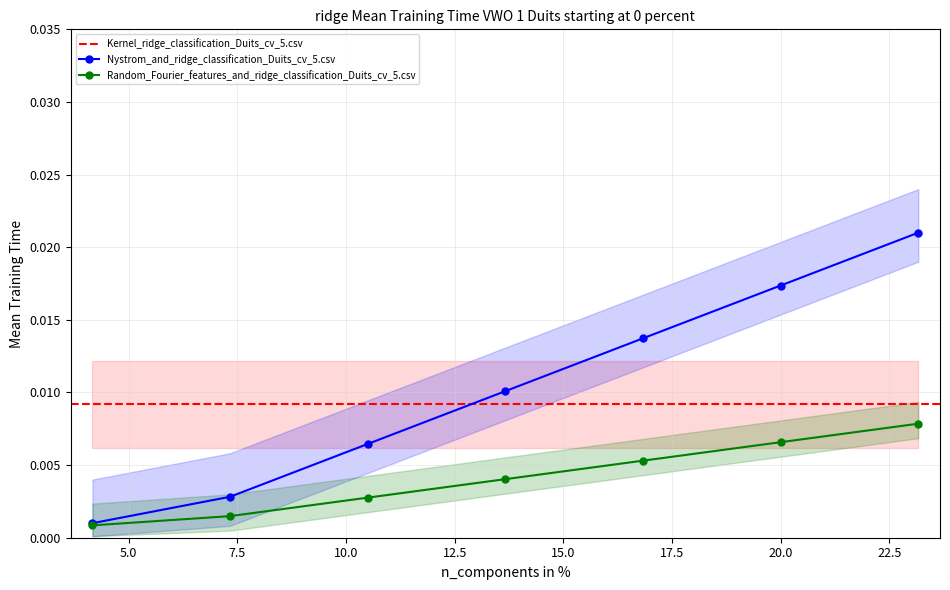

True or false: Random_Fourier_features_and_ridge_classification_Duits_cv_5.csv has more than 2 interior local peaks.

False